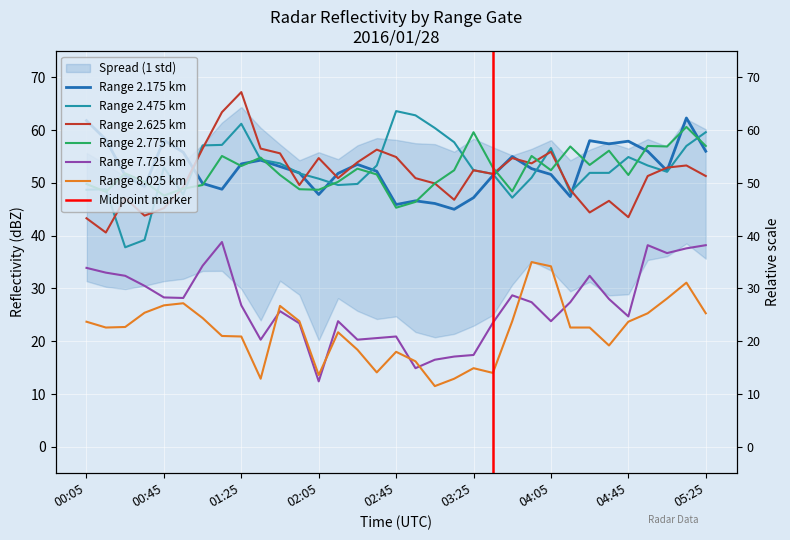

Which series ends up on top after the final intersection of 2.775 and 2.175?

2.775